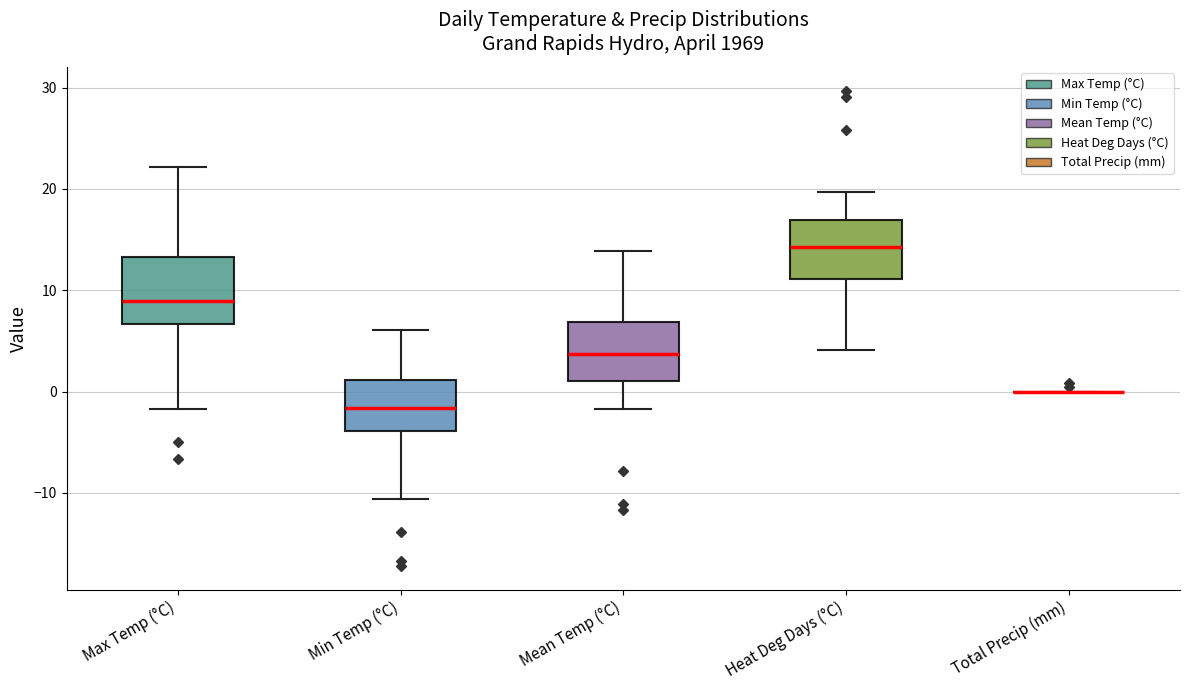

Where does the lower whisker of the box for Mean Temp (°C) end on the y-axis? The values are not printed on the chart, so give them approximately, as read against the axis.

-2